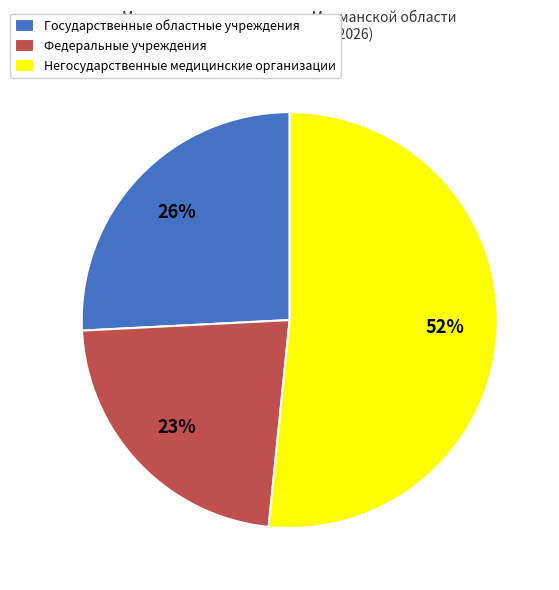

To the nearest percent, what is the average slice percentage?

33%